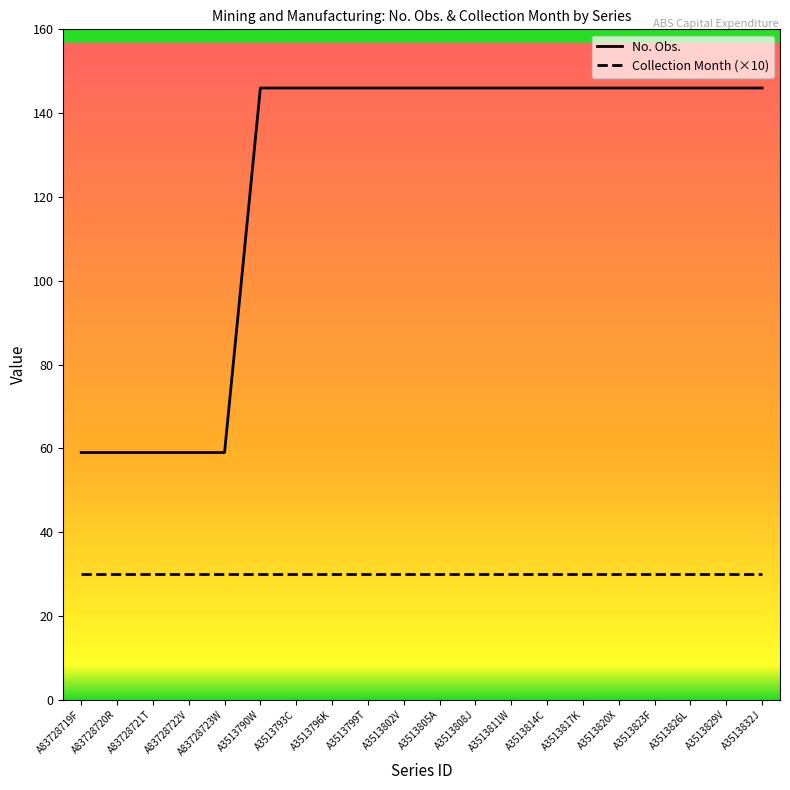

Reading right to left, what are all the values shown in this chart?

No. Obs.: 146	146	146	146	146	146	146	146	146	146	146	146	146	146	146	59	59	59	59	59
Collection Month (×10): 30	30	30	30	30	30	30	30	30	30	30	30	30	30	30	30	30	30	30	30